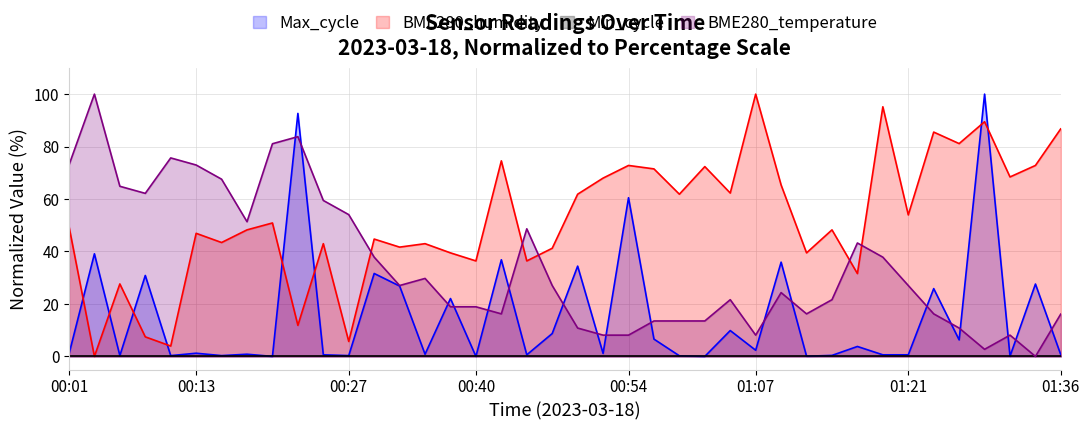

Does the chart display data point markers on the line(s)?

No